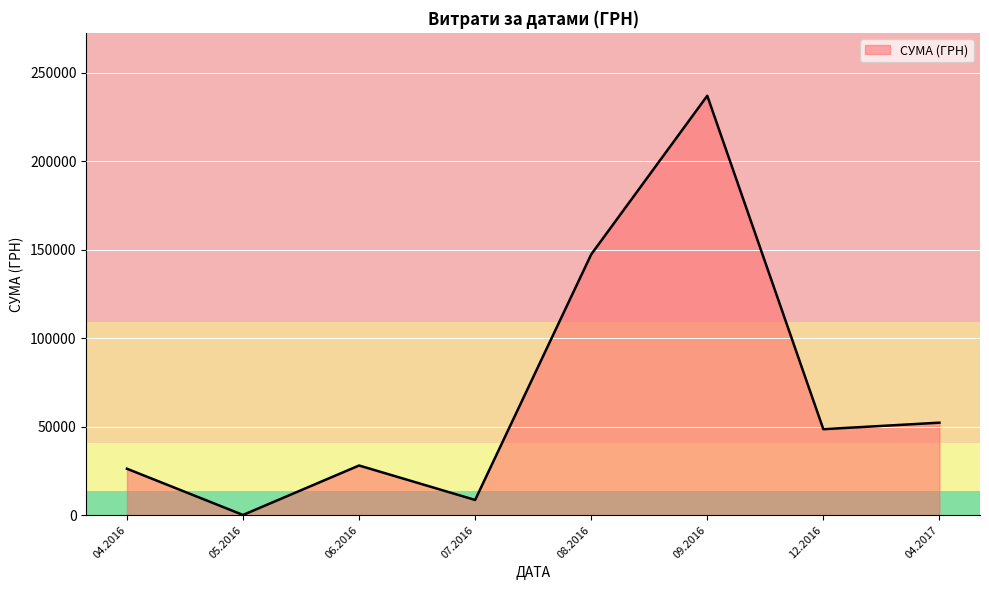

What is the average value?

68531.0